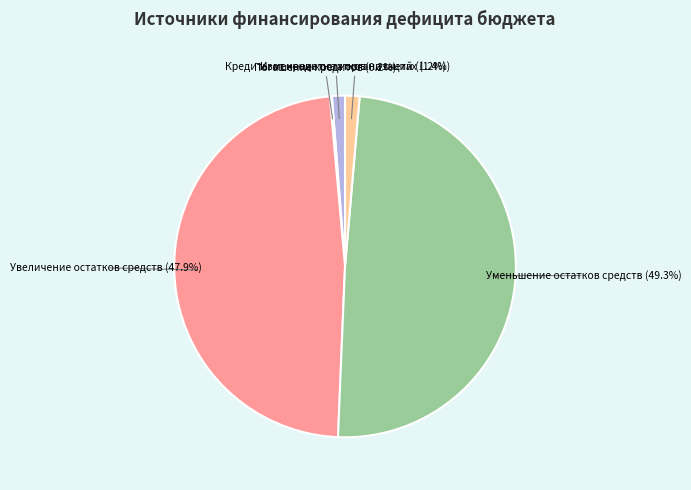

What is the largest slice in the pie chart?

Уменьшение остатков средств